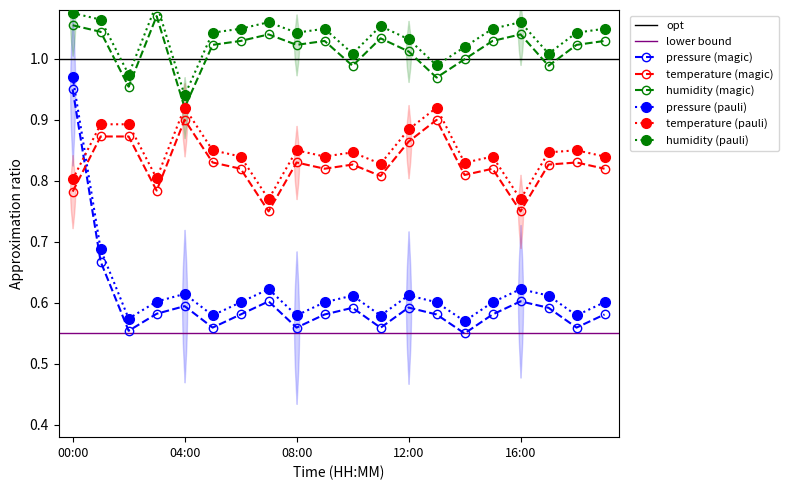

Rank the series by their maximum value, from highest to lowest.

humidity, pressure, temperature